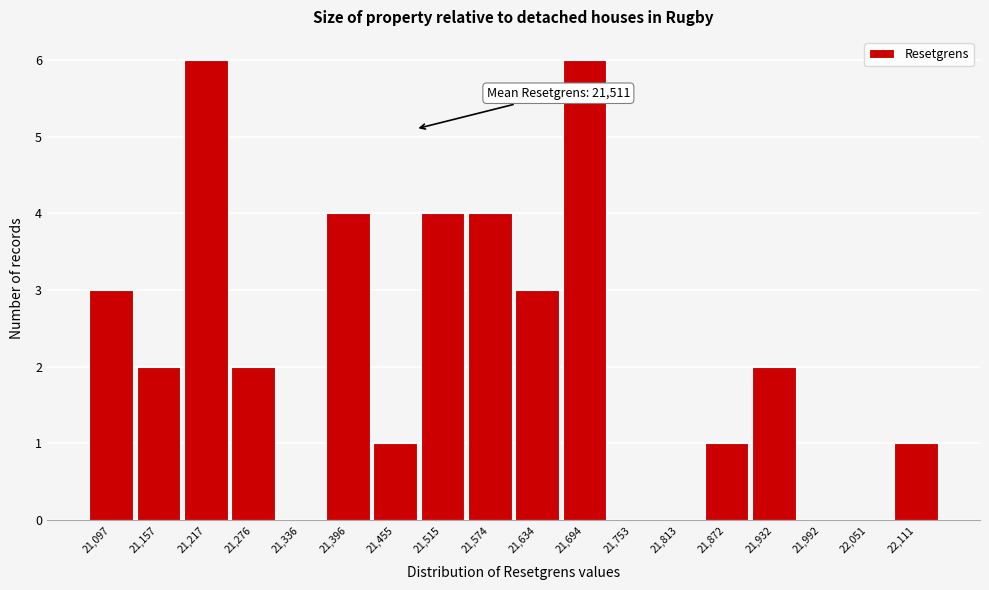

Reading left to right, transcribe all the data shown in this chart.

21,097=3	21,157=2	21,217=6	21,276=2	21,336=0	21,396=4	21,455=1	21,515=4	21,574=4	21,634=3	21,694=6	21,753=0	21,813=0	21,872=1	21,932=2	21,992=0	22,051=0	22,111=1